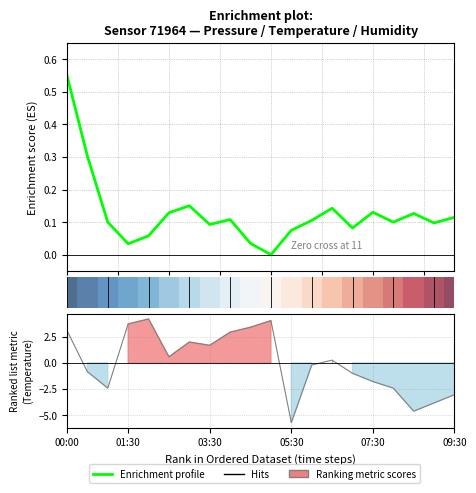

How many points are lower than both their immediate neighbors (excluding endpoints)?

6